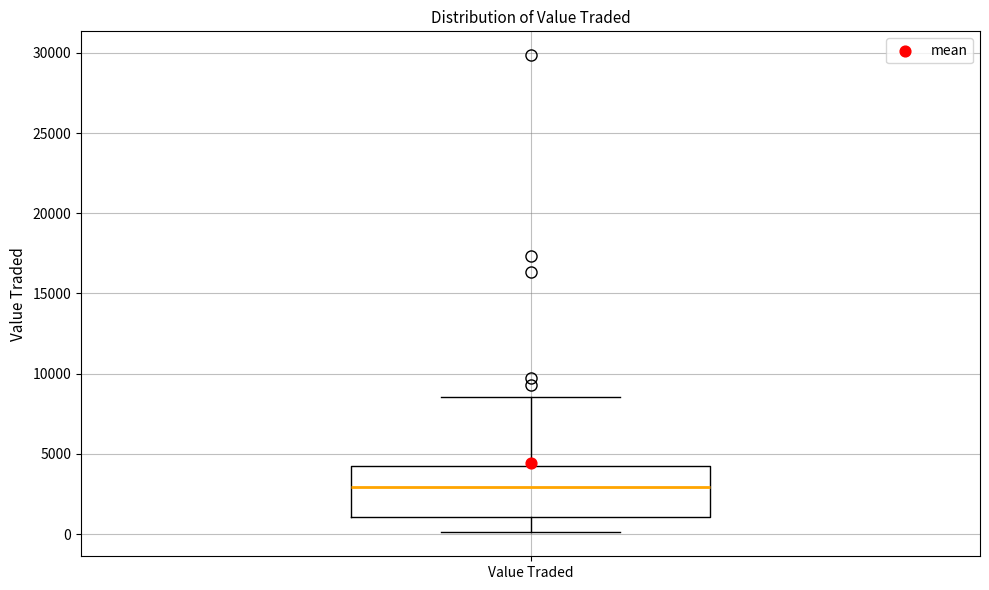

Transcribe this box plot: give where the median line is, the range the box spans, and where the two whiskers end, as read against the y-axis. The values are not printed on the chart, so give them approximately, as read against the axis.

median 3000, box 1000 to 4500, whiskers 0 to 8500